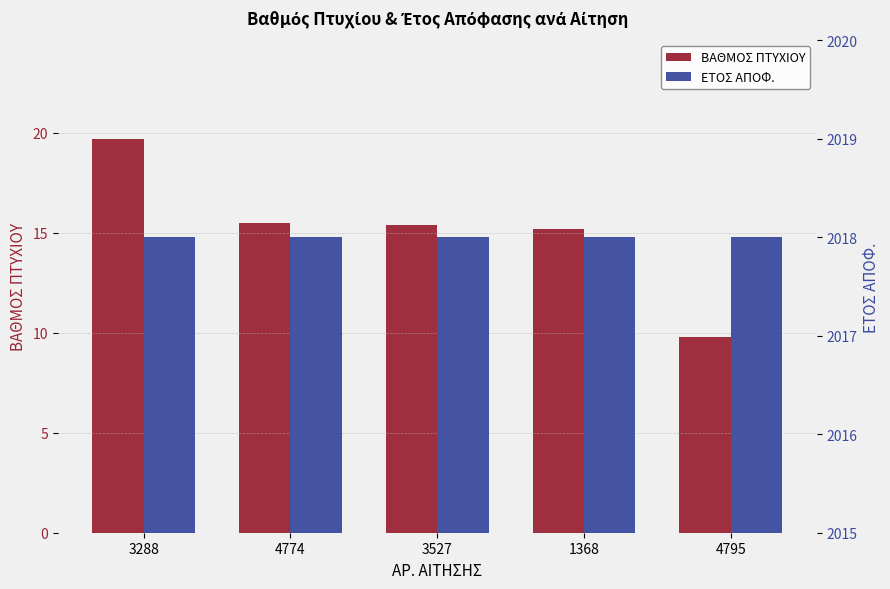

How many data points does each series have?

5